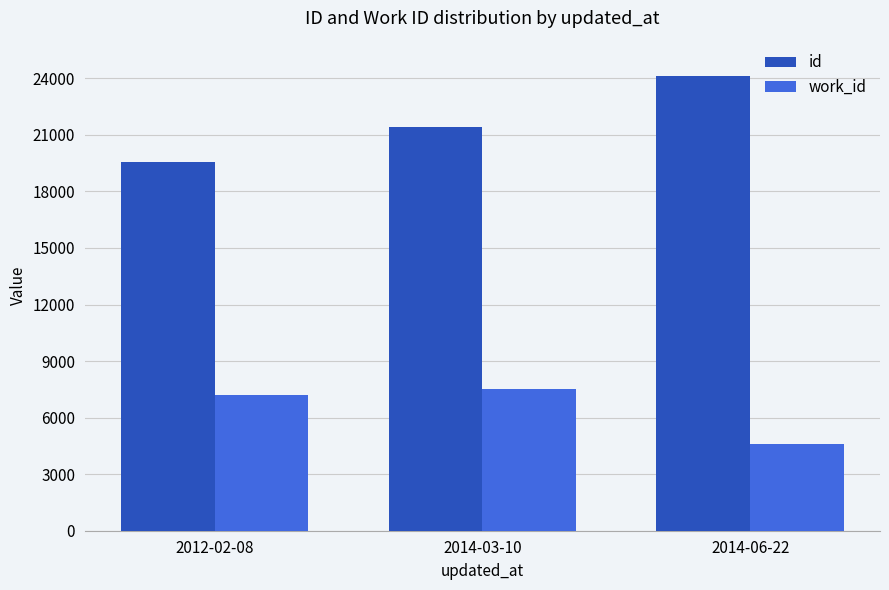

Which series has the largest total across all categories?

id